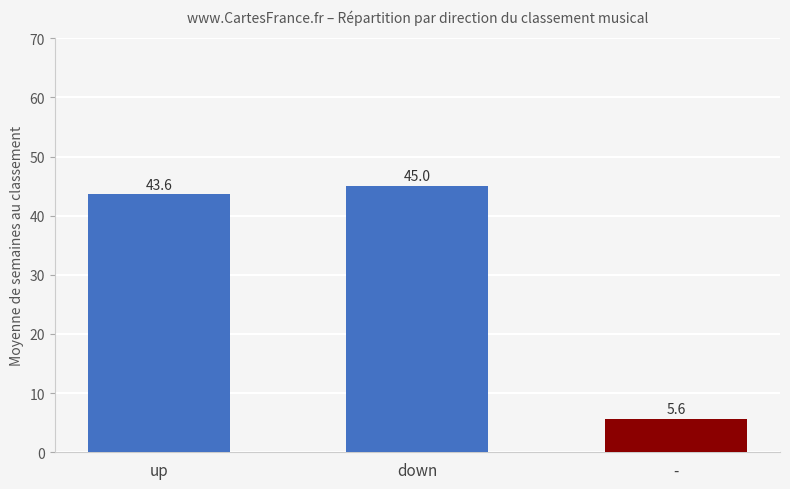

At which category does the chart reach its peak across all series?

down